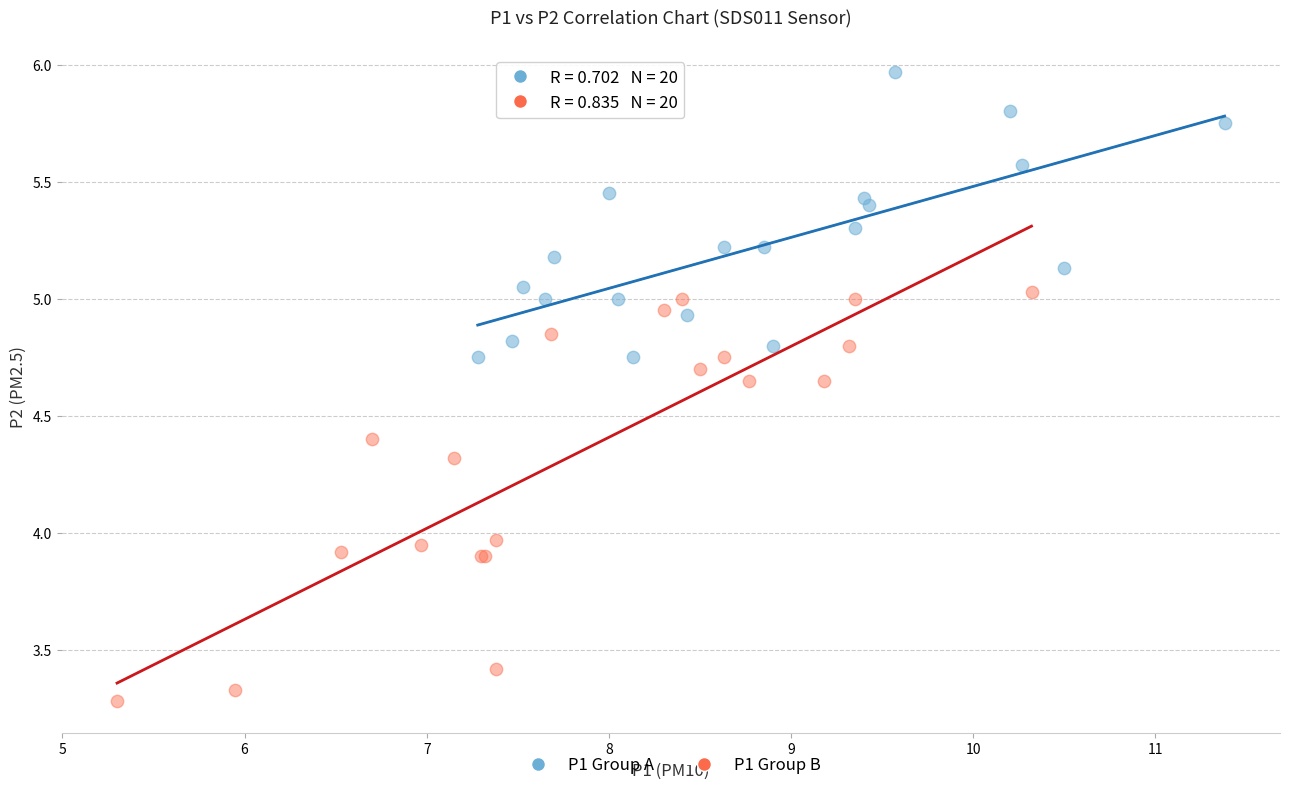

Which series reaches the maximum Y coordinate?

P1 Group A